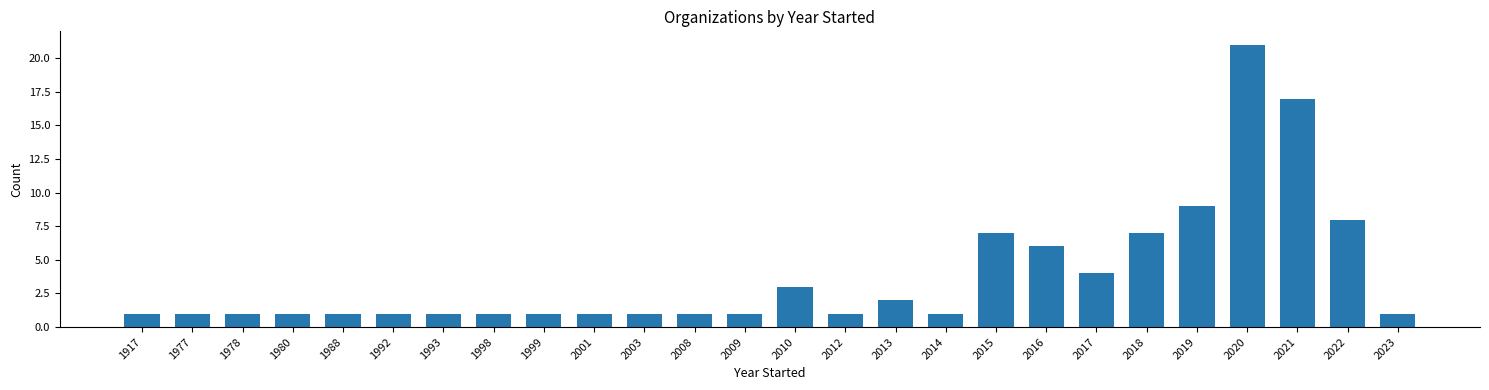

Reading right to left, list all the values displayed in this chart.

2023=1	2022=8	2021=17	2020=21	2019=9	2018=7	2017=4	2016=6	2015=7	2014=1	2013=2	2012=1	2010=3	2009=1	2008=1	2003=1	2001=1	1999=1	1998=1	1993=1	1992=1	1988=1	1980=1	1978=1	1977=1	1917=1